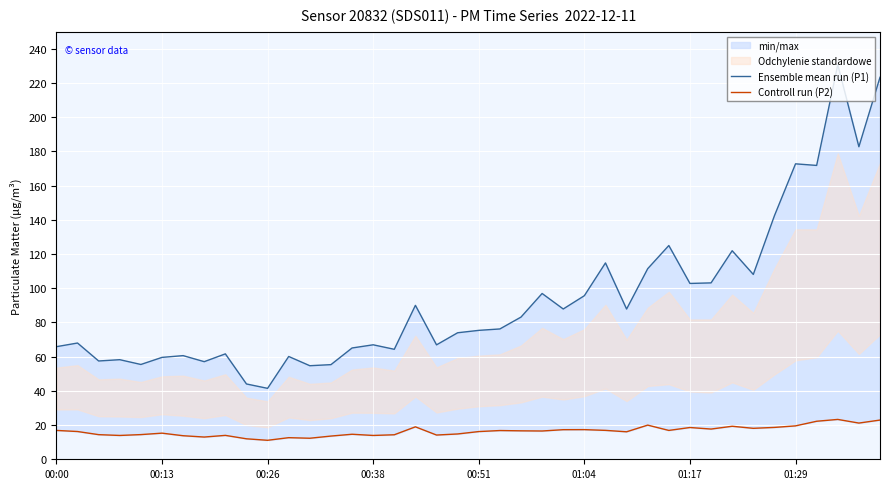

What position from the right is 00:38?

25